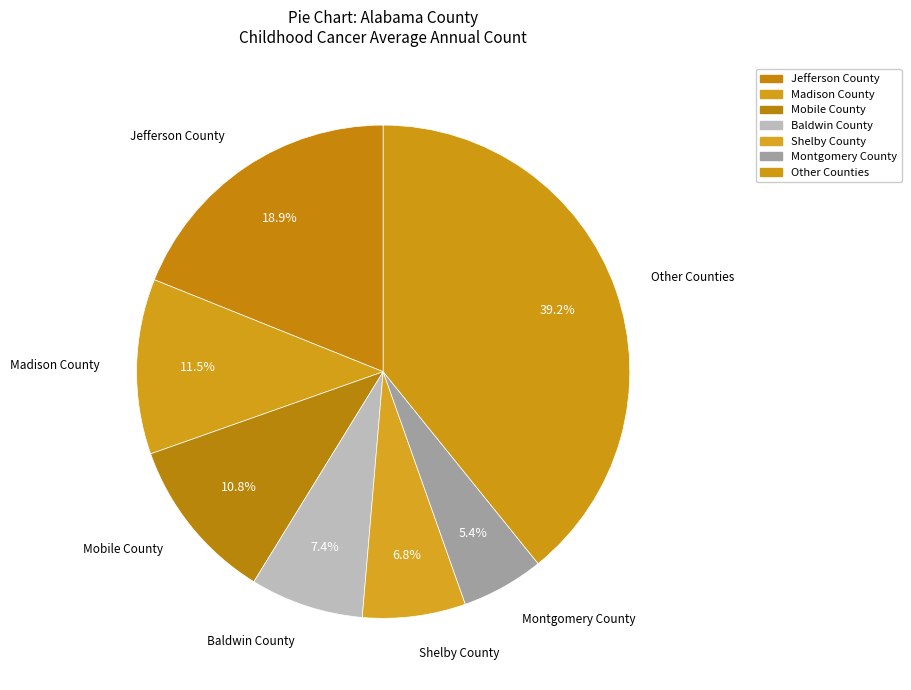

How many segments does this pie chart have?

7